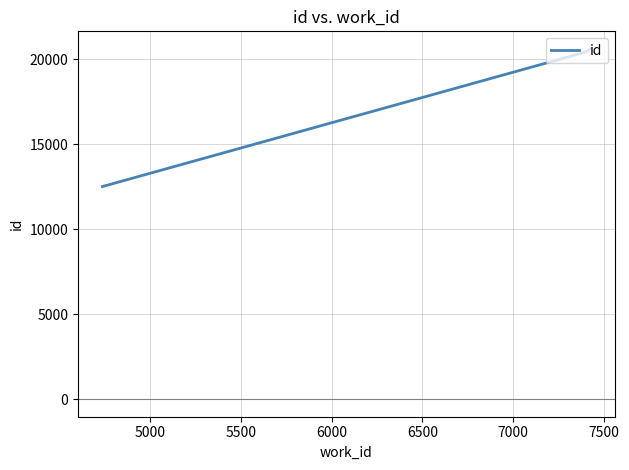

What is the difference between the maximum and minimum values?

8103